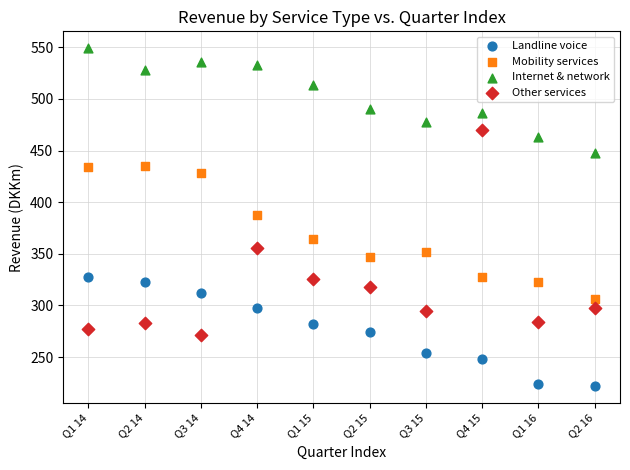

Which series contains the lowest Y value?

Landline voice